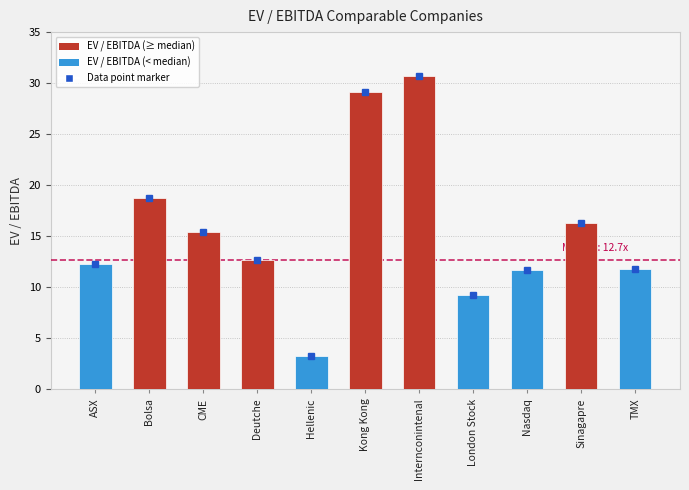

Which has a higher value, Bolsa or TMX?

Bolsa